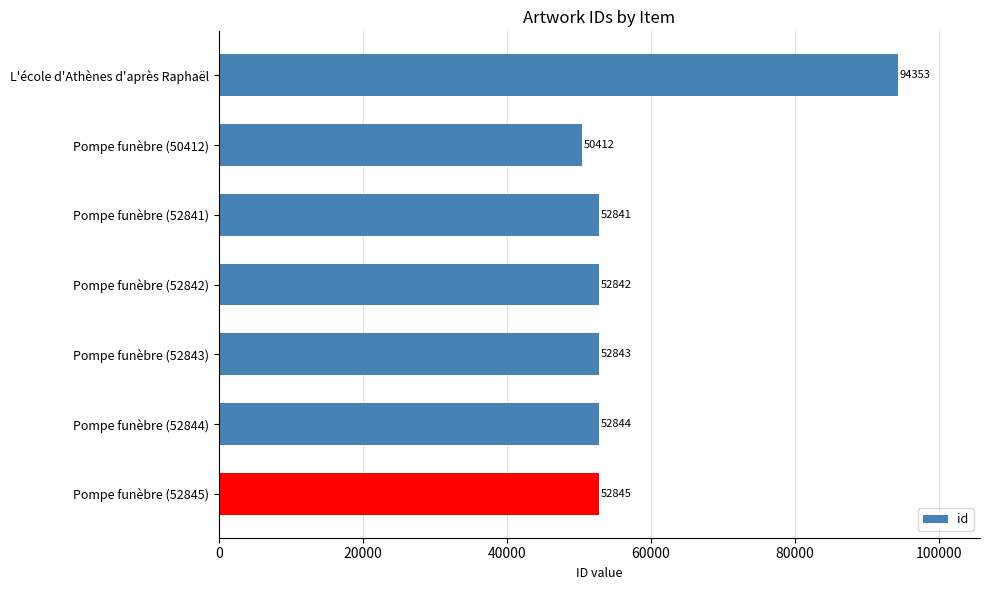

What is the sum of the values at Pompe funèbre (52841) and Pompe funèbre (50412)?

103253